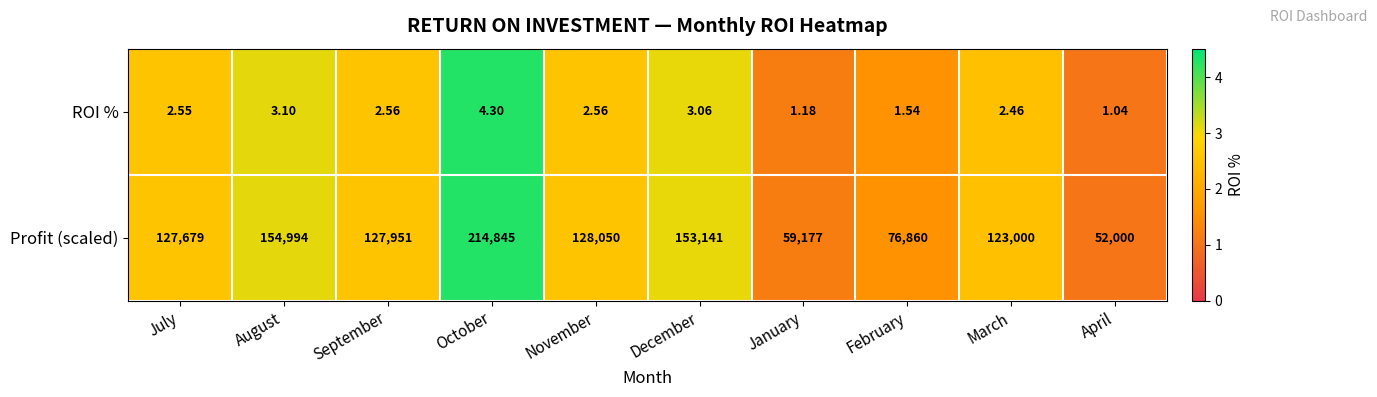

Rank the series at February from lowest to highest value.

ROI %, Profit (scaled)